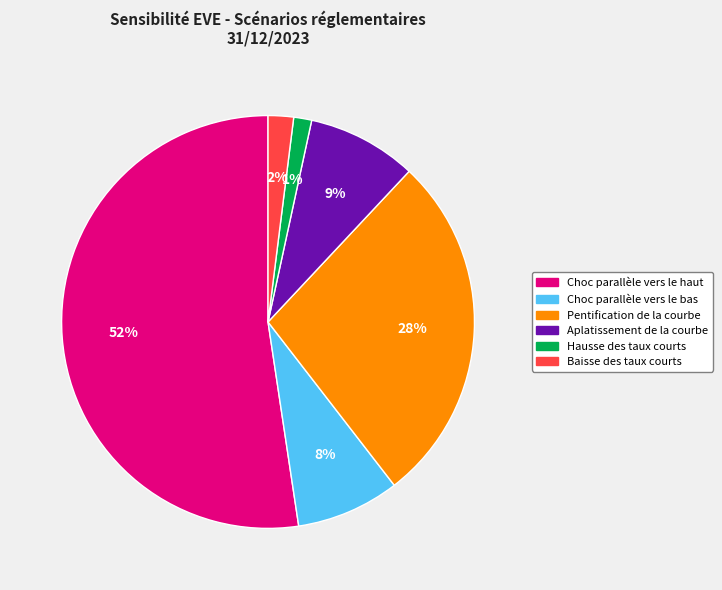

How many segments does this pie chart have?

6